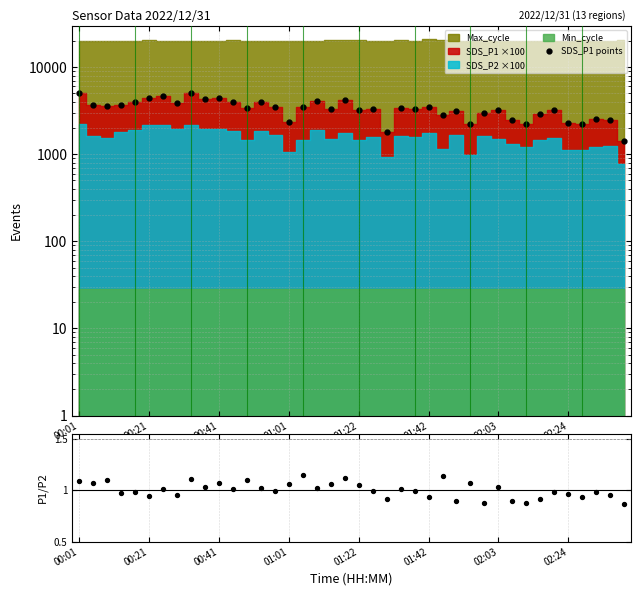

At which category is the sum across all series the highest?

00:01